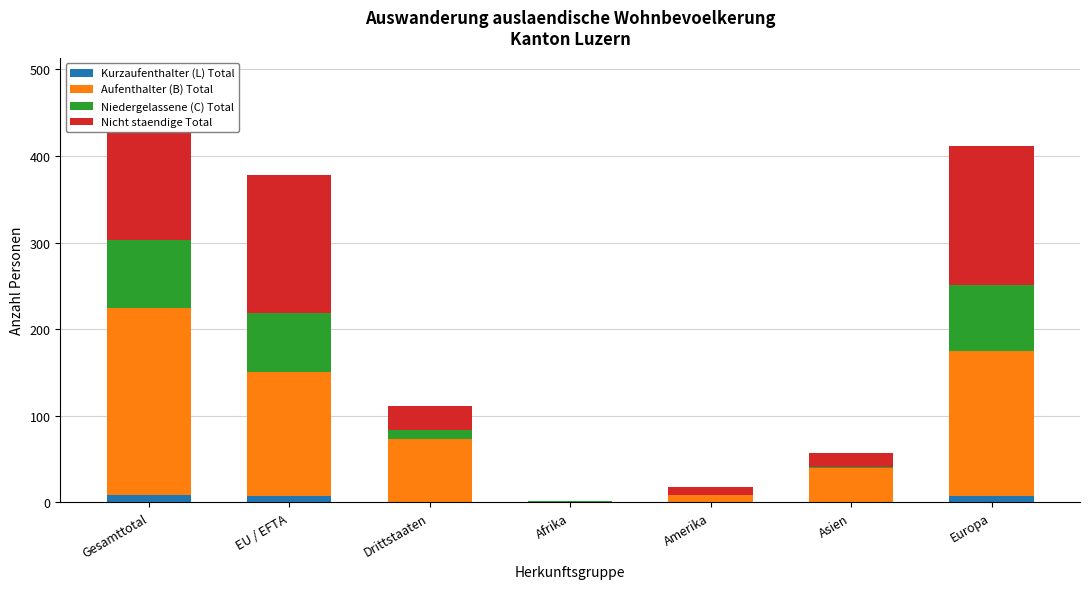

Does the chart contain any negative values?

No